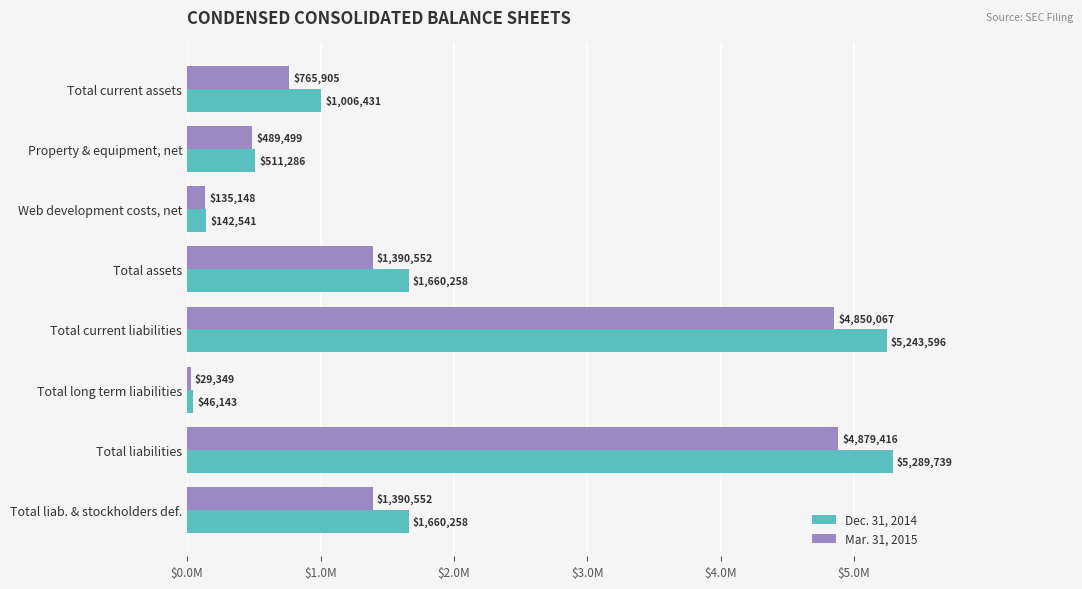

Rank the series by their maximum value, from lowest to highest.

Mar. 31, 2015, Dec. 31, 2014